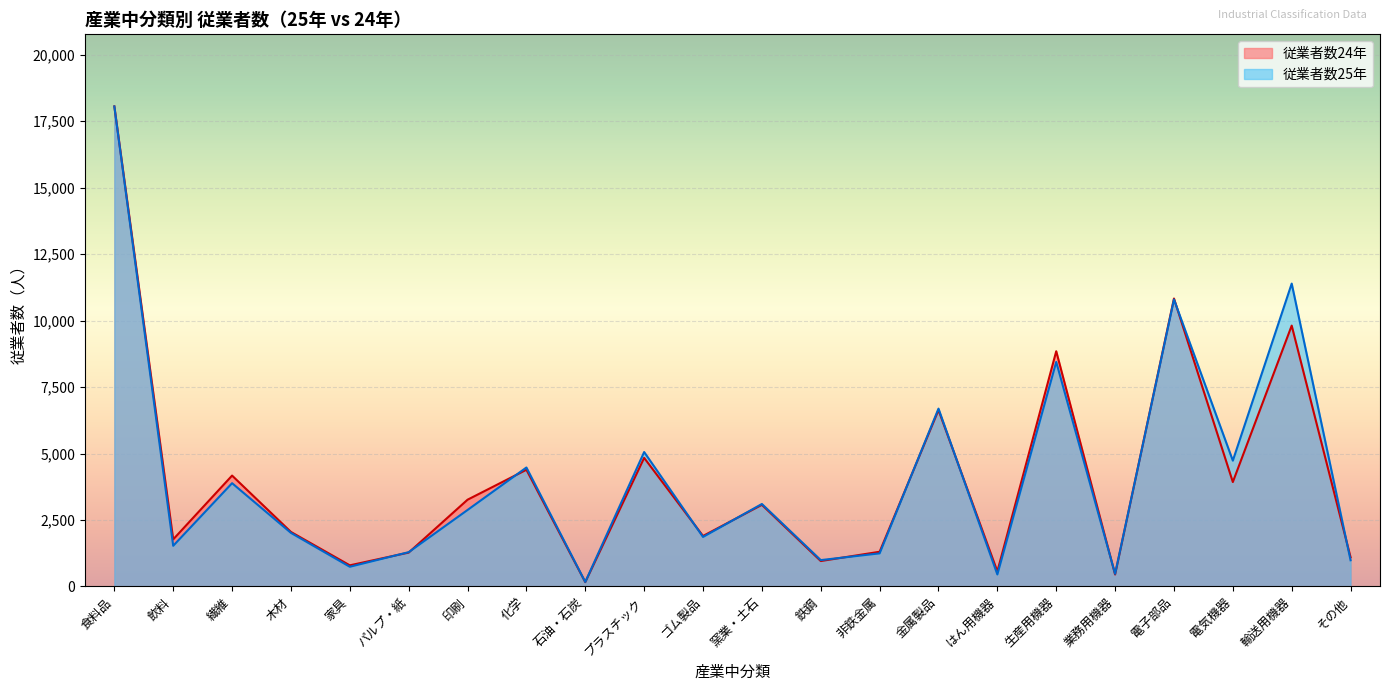

List the labels in order of 従業者数24年 value, smallest first.

石油・石炭, 業務用機器, はん用機器, 家具, 鉄鋼, その他, パルプ・紙, 非鉄金属, 飲料, ゴム製品, 木材, 窯業・土石, 印刷, 電気機器, 繊維, 化学, プラスチック, 金属製品, 生産用機器, 輸送用機器, 電子部品, 食料品